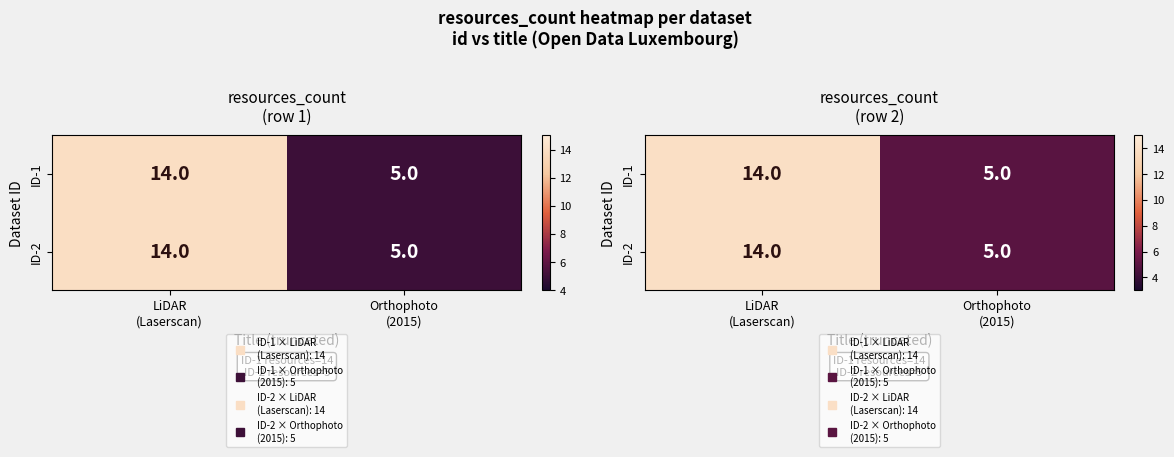

The ID-1 series shows 14 at LiDAR (Laserscan). True or false?

True